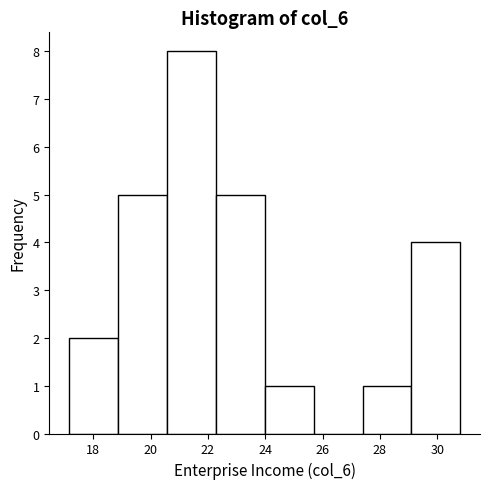

Reading left to right, transcribe this chart: for each bar, give the range it covers on the x-axis and its height. Neither the bar edges nor the heights are printed on the chart, so give them approximately, as read against the axes.

17.2 to 18.8: 2
18.8 to 20.6: 5
20.6 to 22.2: 8
22.2 to 24.0: 5
24.0 to 25.6: 1
25.6 to 27.4: 0
27.4 to 29.2: 1
29.2 to 30.8: 4